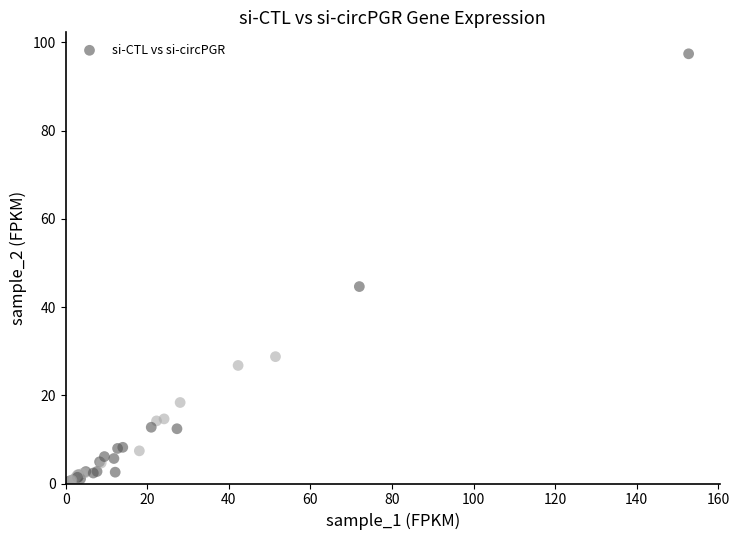

What Y value in the scatter plot is closest to 48?

44.7